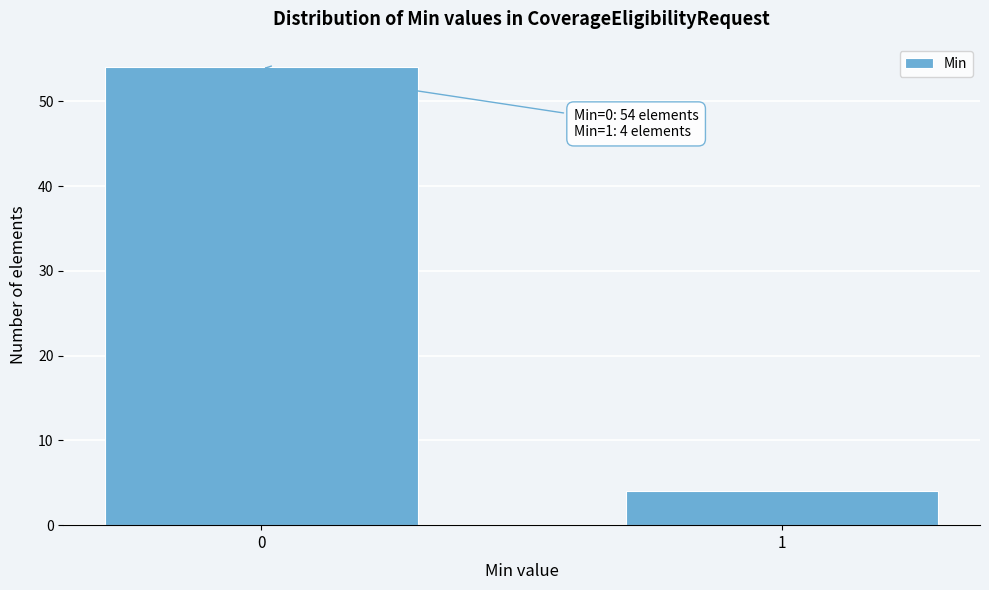

Reading left to right, transcribe all the data shown in this chart.

0=54	1=4